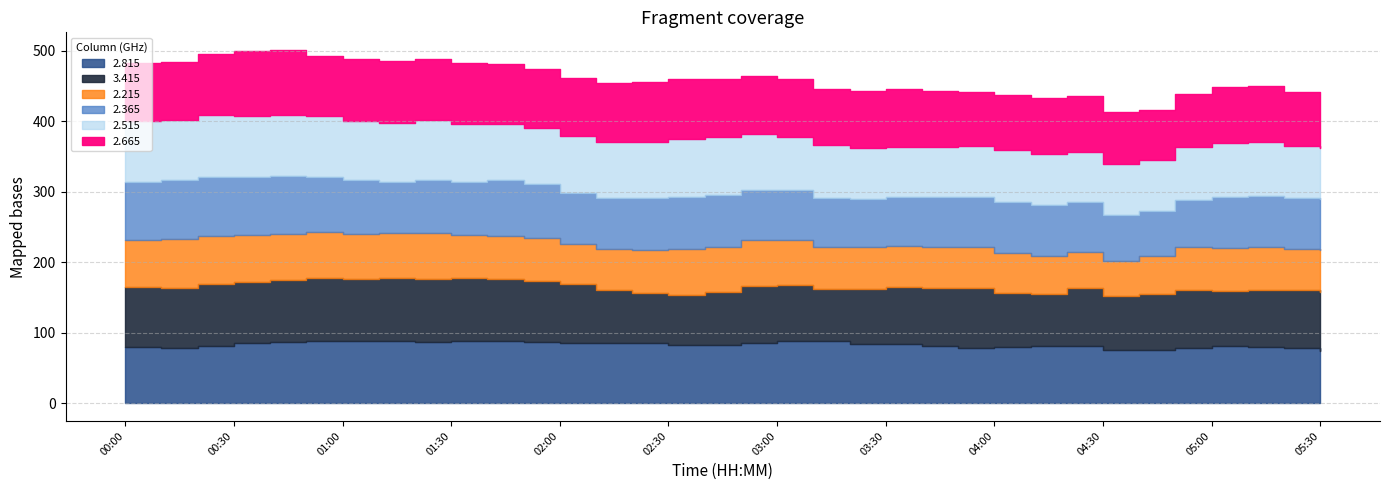

At which label does 2.365 reach its peak?

00:10